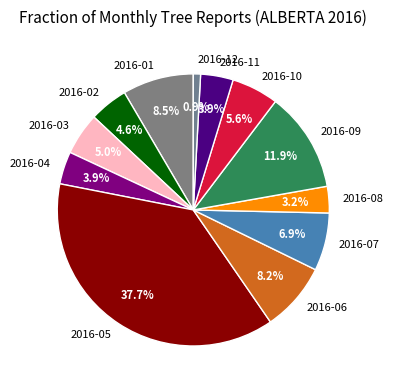

How many slices are in this pie chart?

12